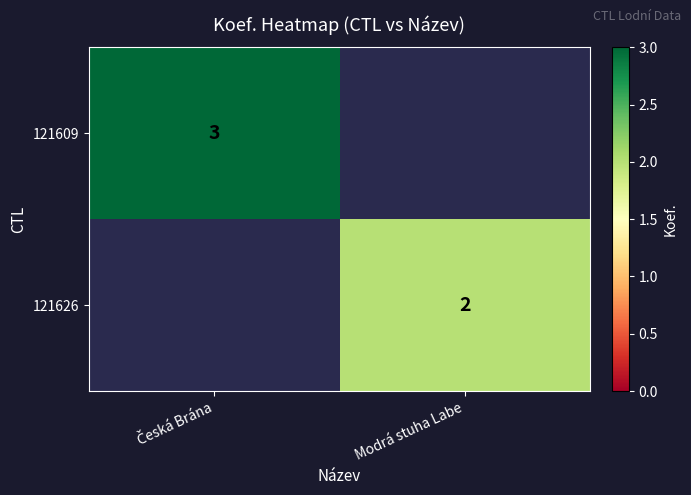

At how many categories does at least one series exceed 2?

1